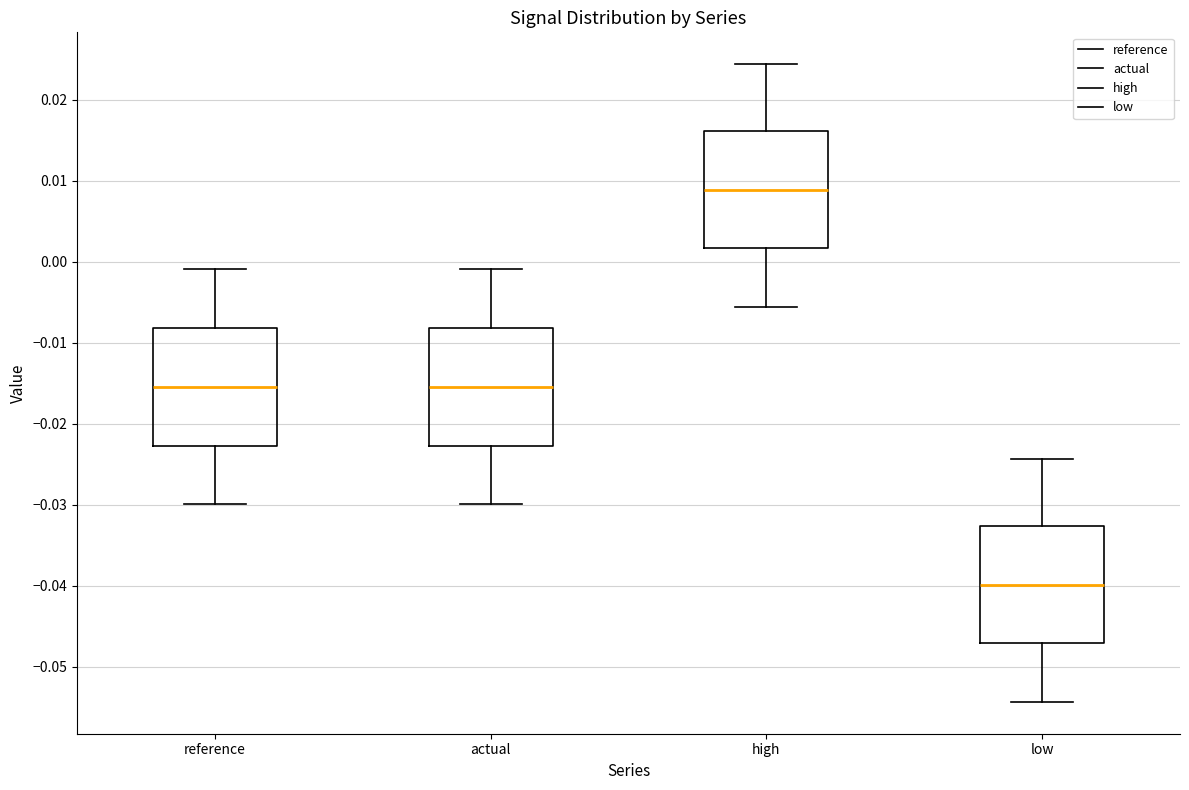

Reading left to right, read every box against the y-axis: the position of its median line, the range the box covers, and the ends of its whiskers. The values are not printed on the chart, so give them approximately, as read against the axis.

reference: median -0.015, box -0.023 to -0.008, whiskers -0.030 to -0.001
actual: median -0.015, box -0.023 to -0.008, whiskers -0.030 to -0.001
high: median 0.009, box 0.002 to 0.016, whiskers -0.006 to 0.024
low: median -0.040, box -0.047 to -0.033, whiskers -0.054 to -0.024